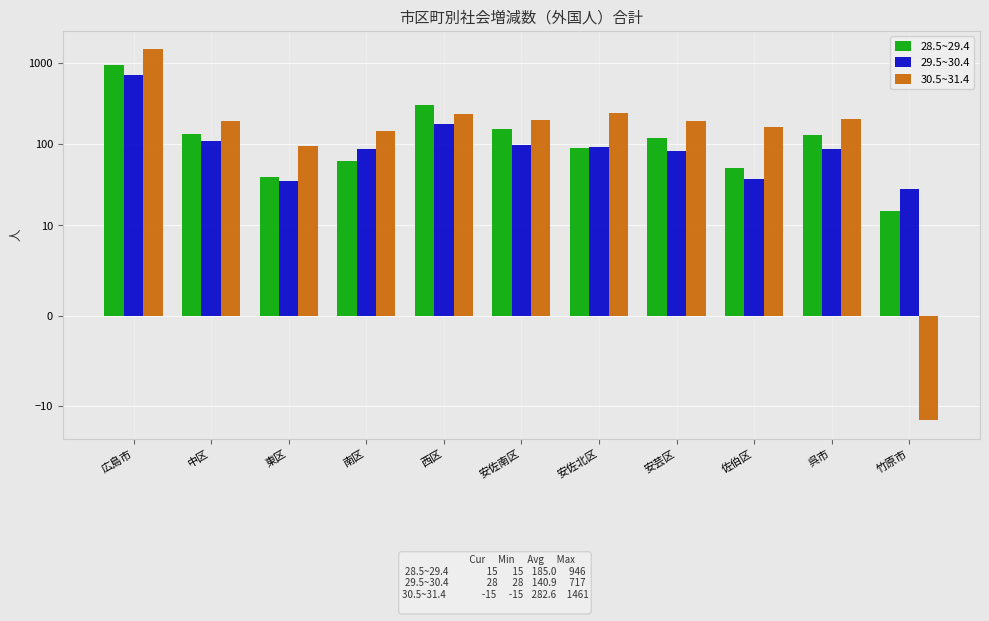

Which series has the largest total across all categories?

30.5~31.4